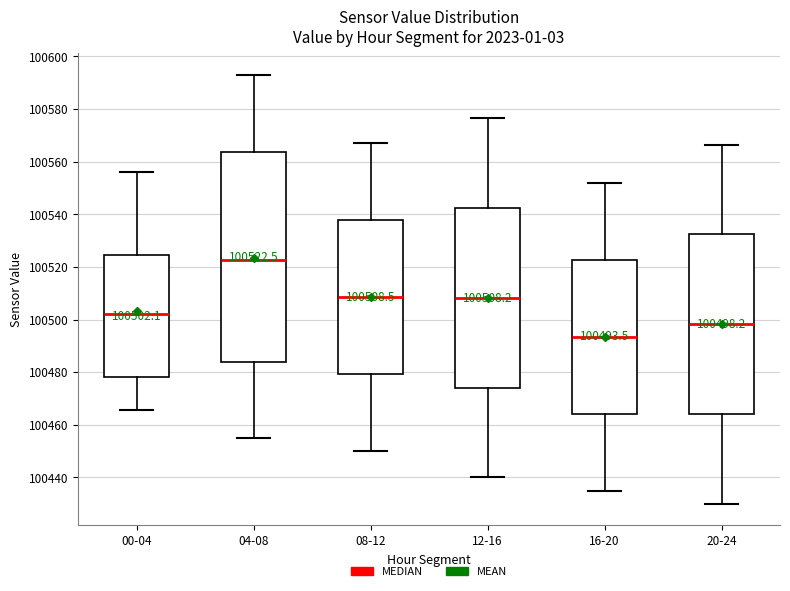

Comparing the boxes themselves (not the whiskers), which one is the tallest?

04-08